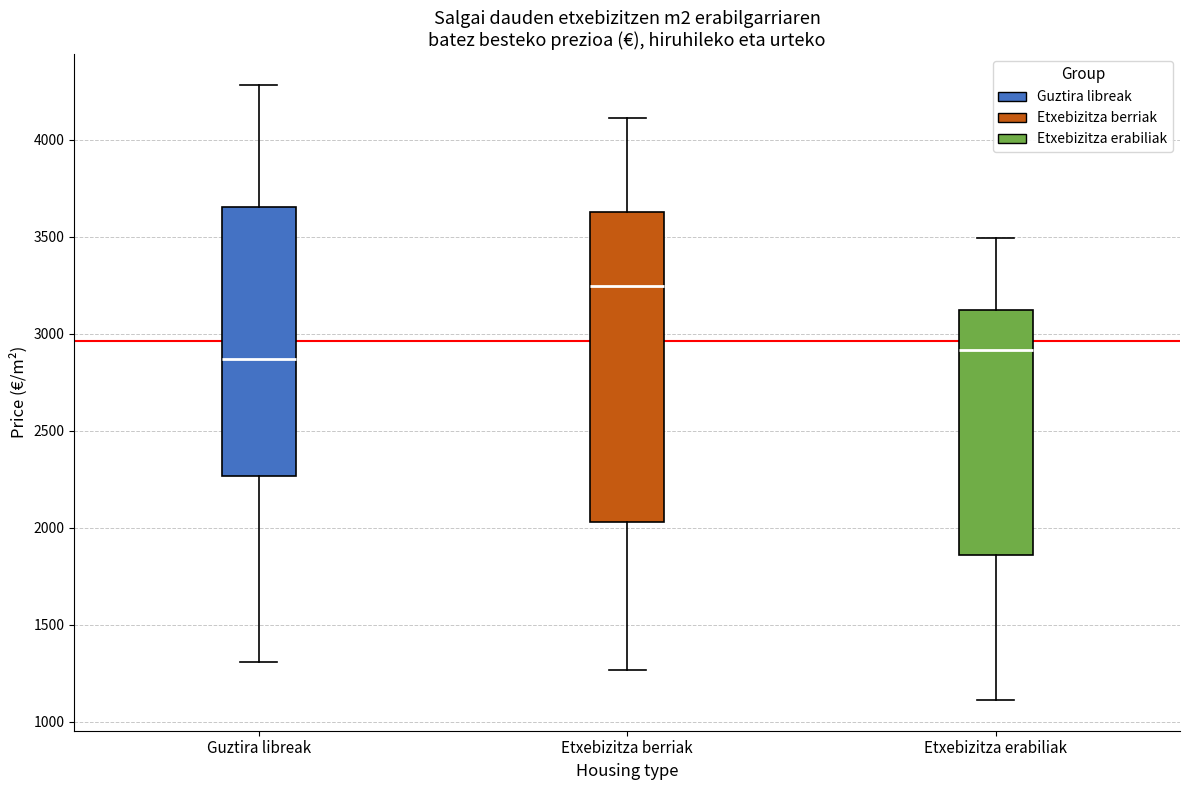

Which box is the tallest, from its lower edge to its upper edge?

Etxebizitza berriak